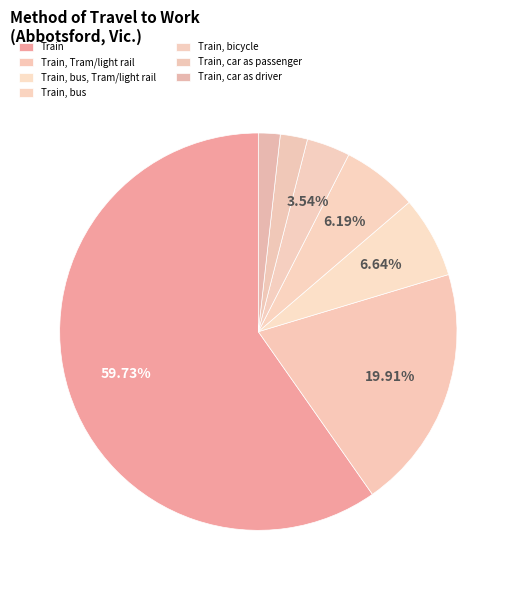

Is there a majority slice in this chart?

Yes